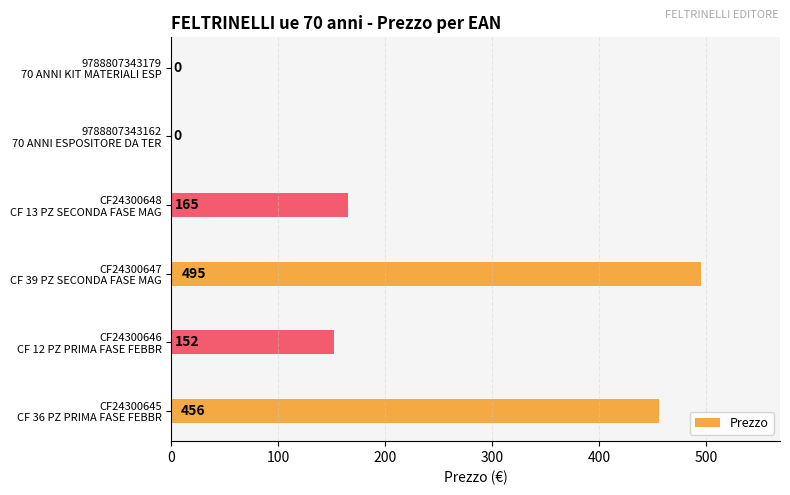

What is the sum of all values?

1268